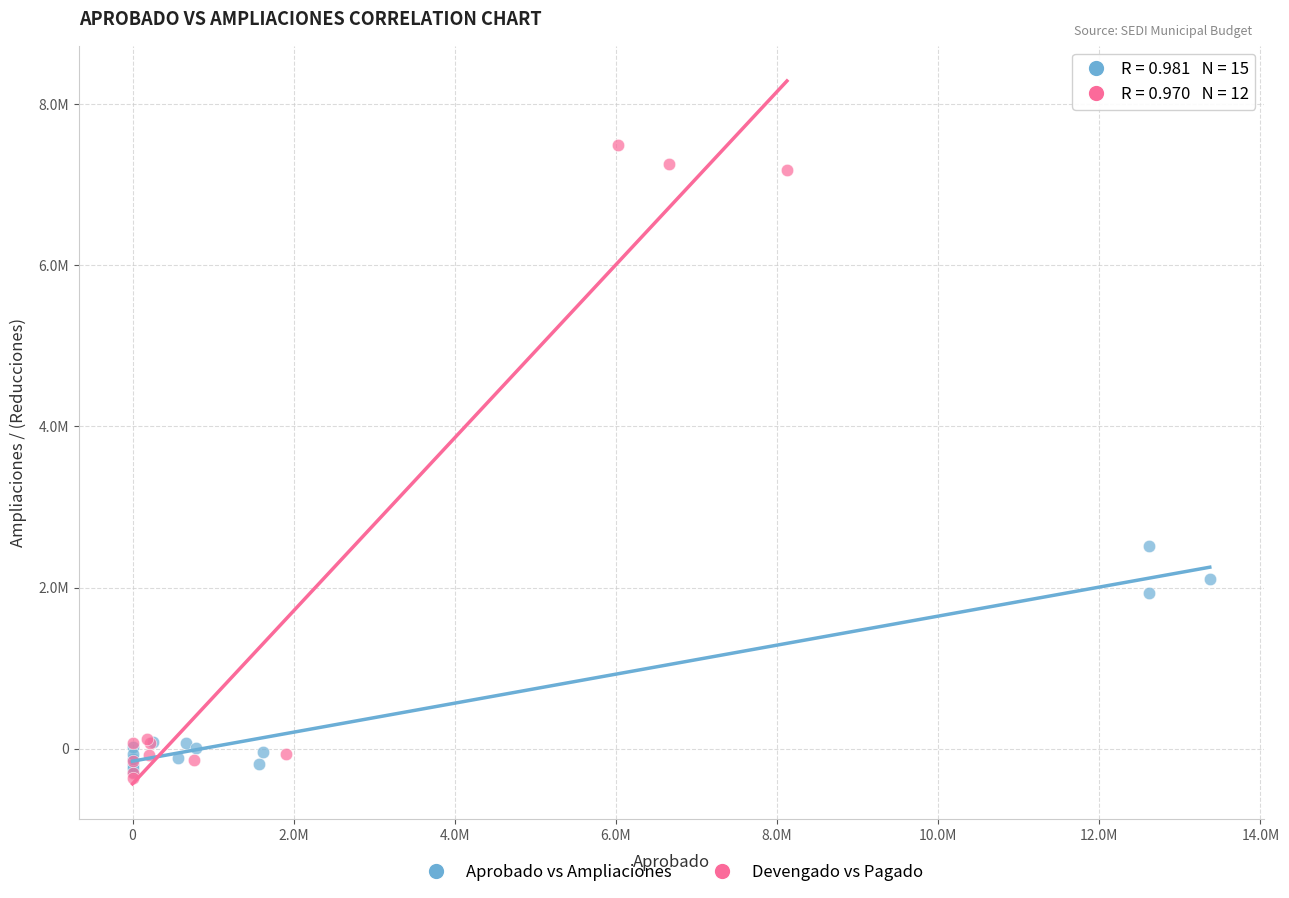

What are all the series names shown in the legend?

Aprobado vs Ampliaciones, Devengado vs Pagado